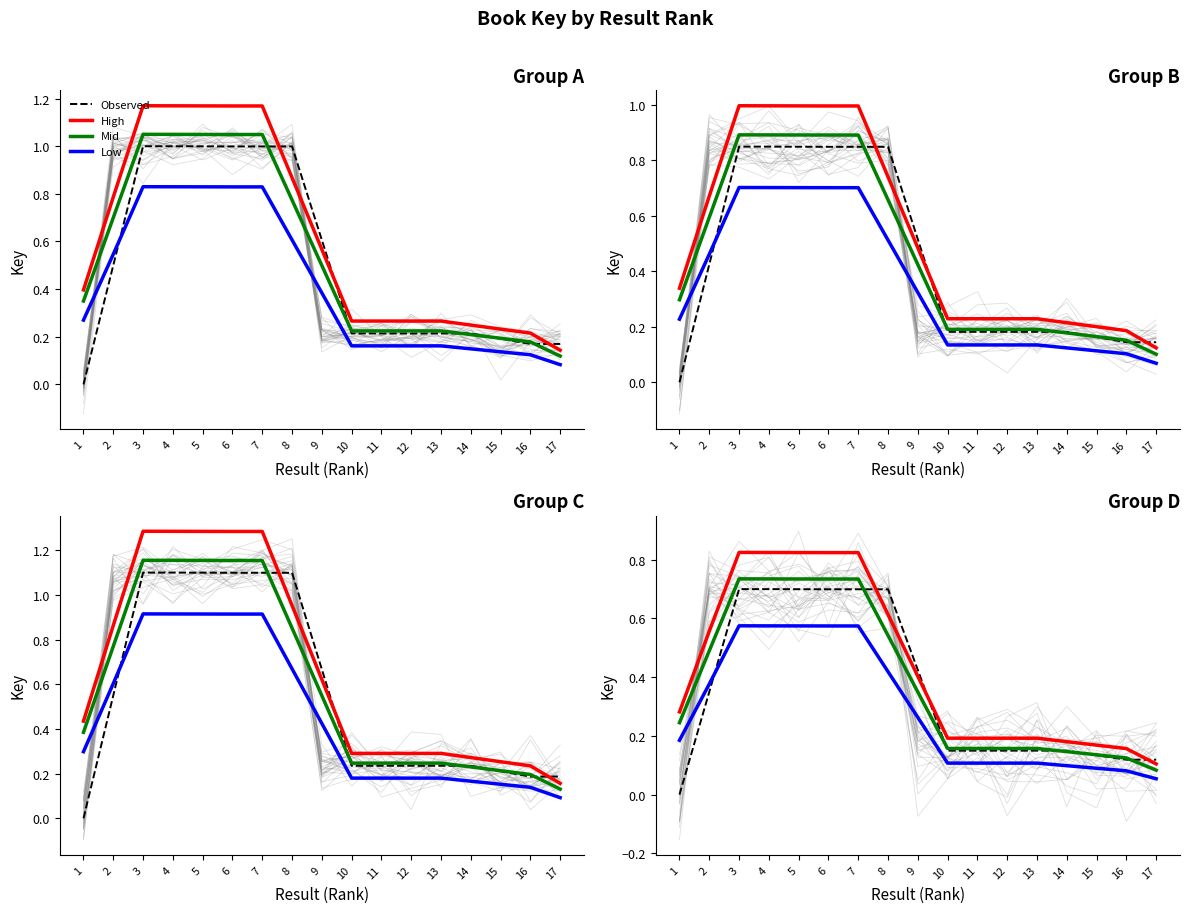

At which label is Observed closest to 0?

1